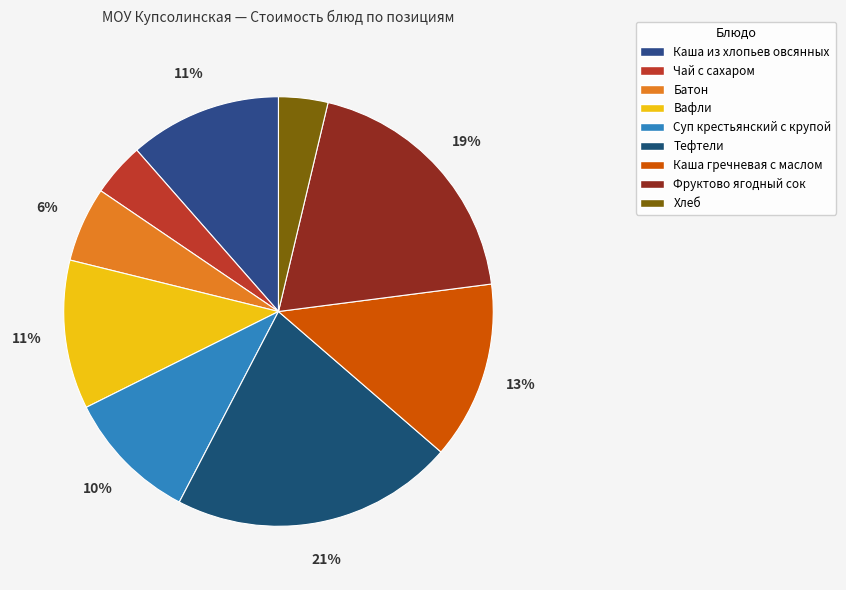

Which has a higher value, Тефтели or Хлеб?

Тефтели